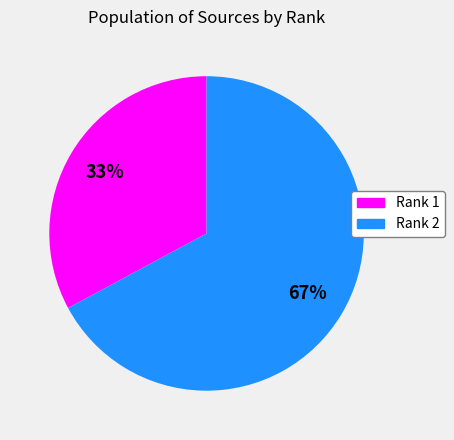

Is there a majority slice in this chart?

Yes